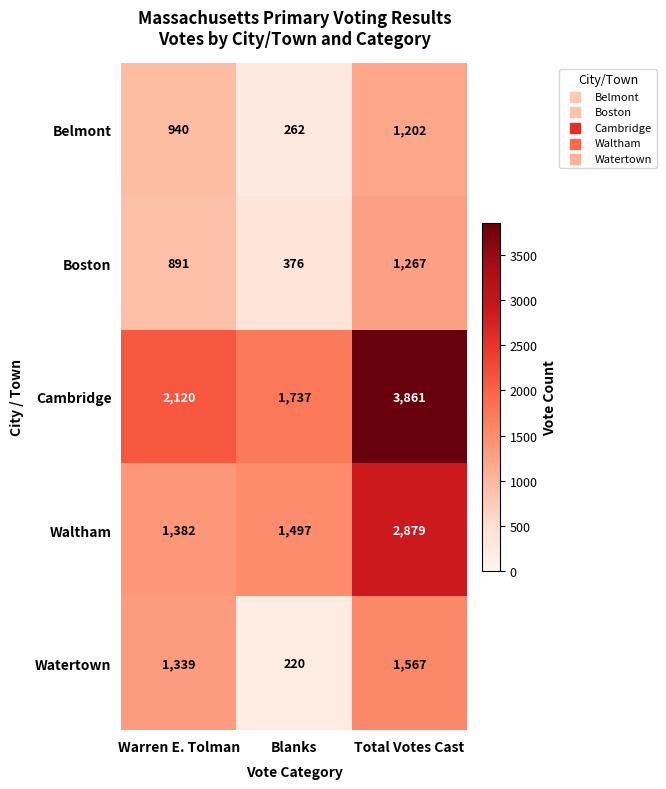

What is the minimum value for Belmont?

262